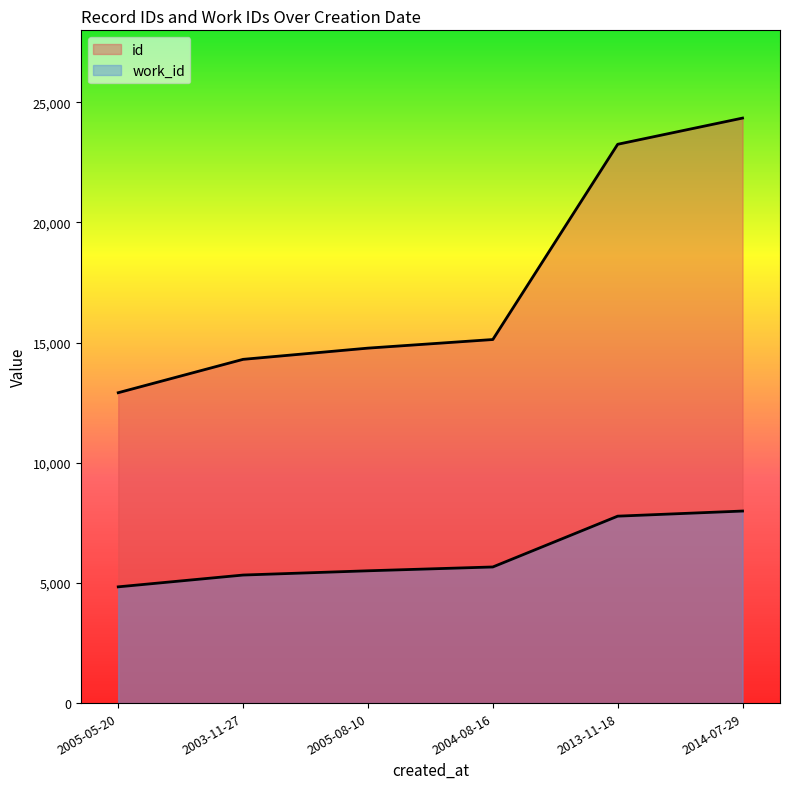

Where is work_id nearest to the value 6414?

2004-08-16